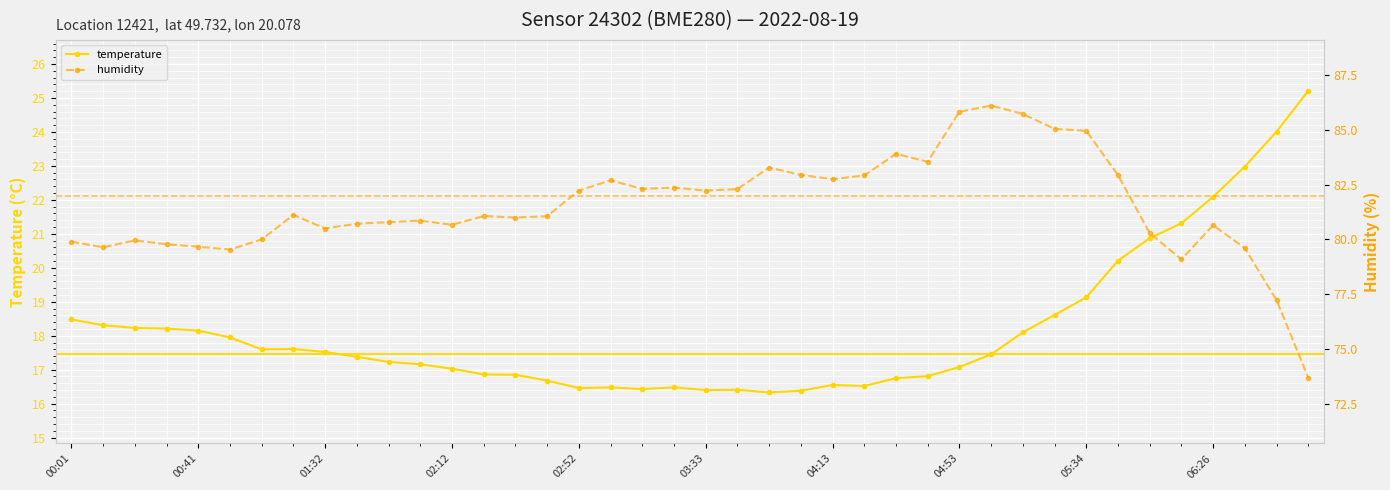

How many distinct data groups are displayed?

2